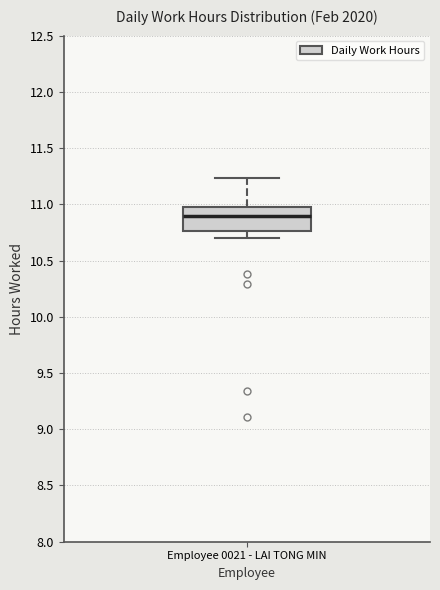

Transcribe this box plot: give where the median line is, the range the box spans, and where the two whiskers end, as read against the y-axis. The values are not printed on the chart, so give them approximately, as read against the axis.

median 10.90, box 10.75 to 11.00, whiskers 10.70 to 11.25